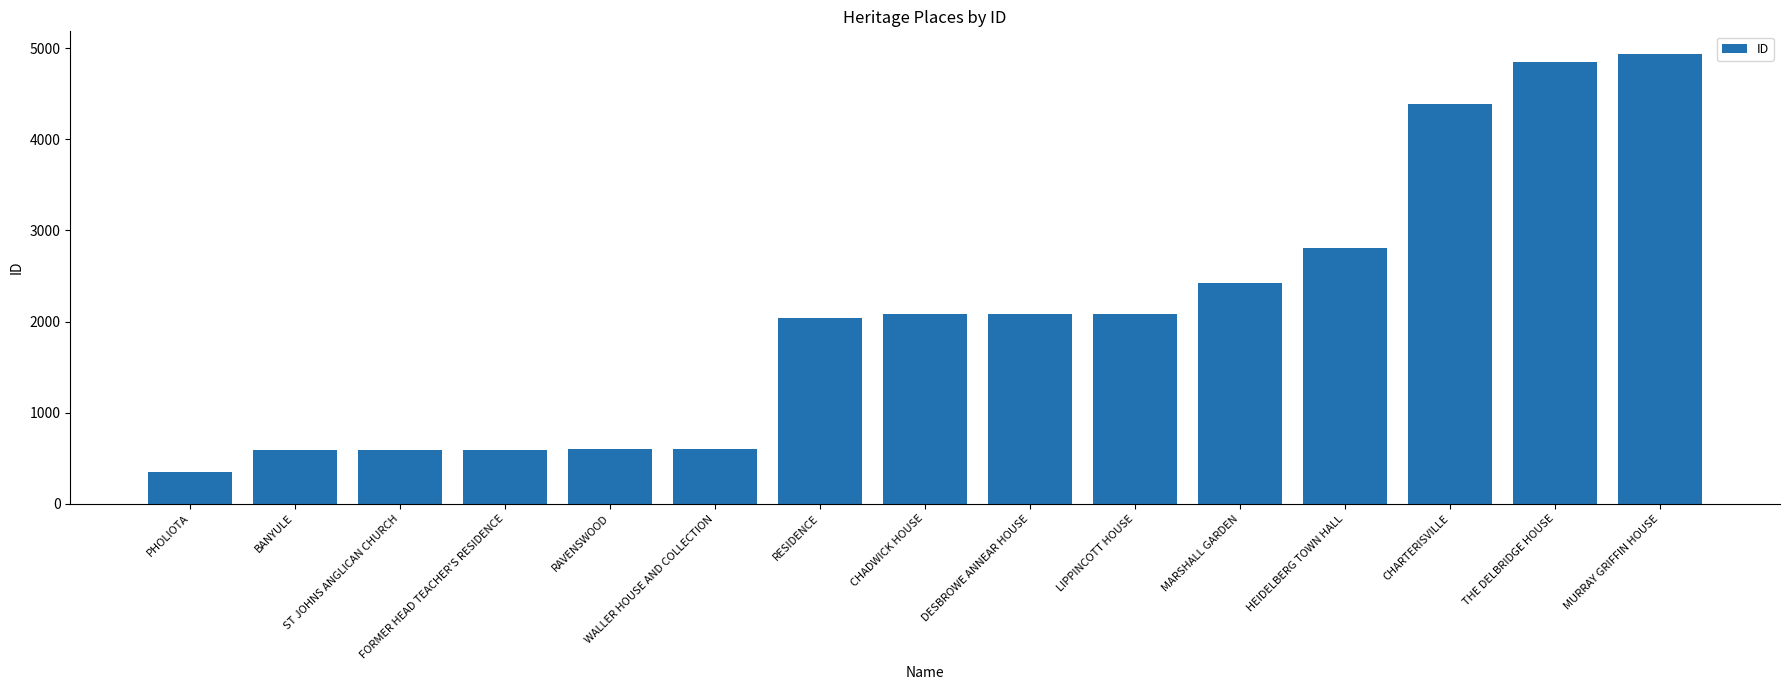

How many series are shown in this chart?

1